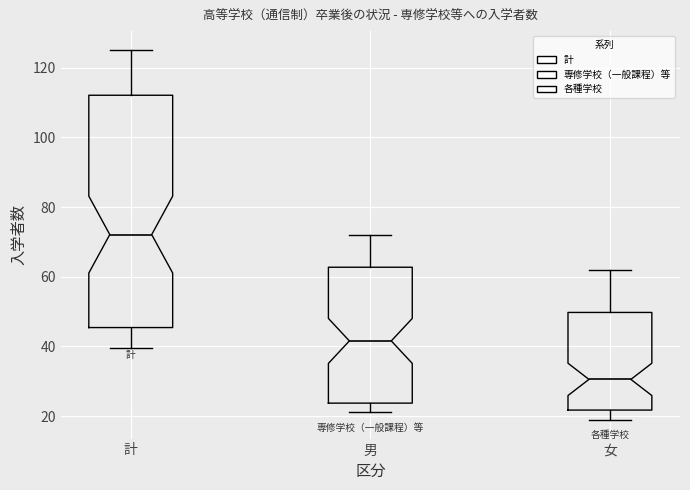

Reading left to right, transcribe this box plot: for each box, give where its median line is, the range the box spans, and where its two whiskers end, as read against the y-axis. The values are not printed on the chart, so give them approximately, as read against the axis.

計: median 72, box 46 to 112, whiskers 40 to 126
男: median 42, box 24 to 62, whiskers 22 to 72
女: median 30, box 22 to 50, whiskers 18 to 62